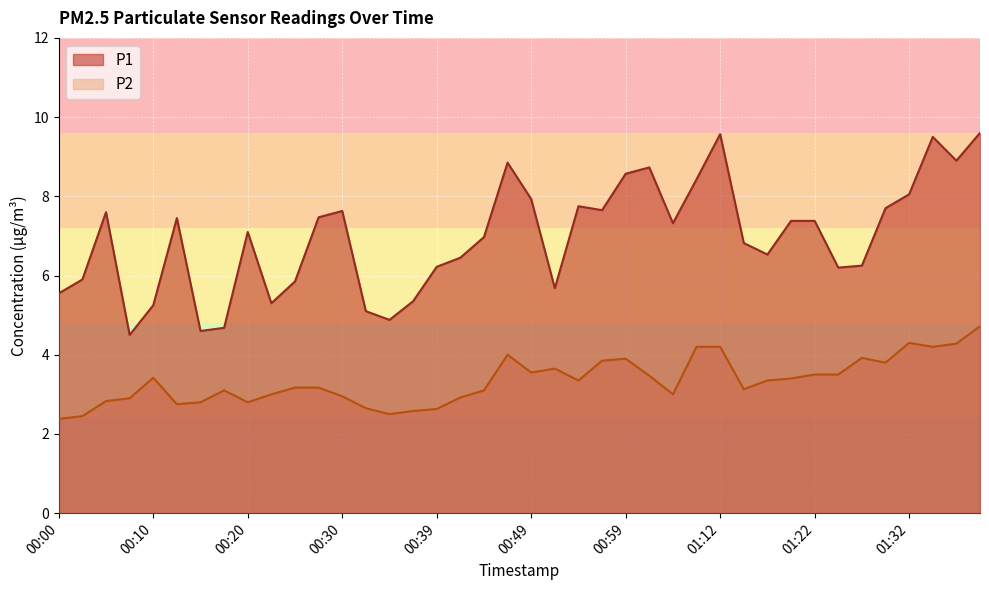

True or false: P1 and P2 intersect in this chart.

False